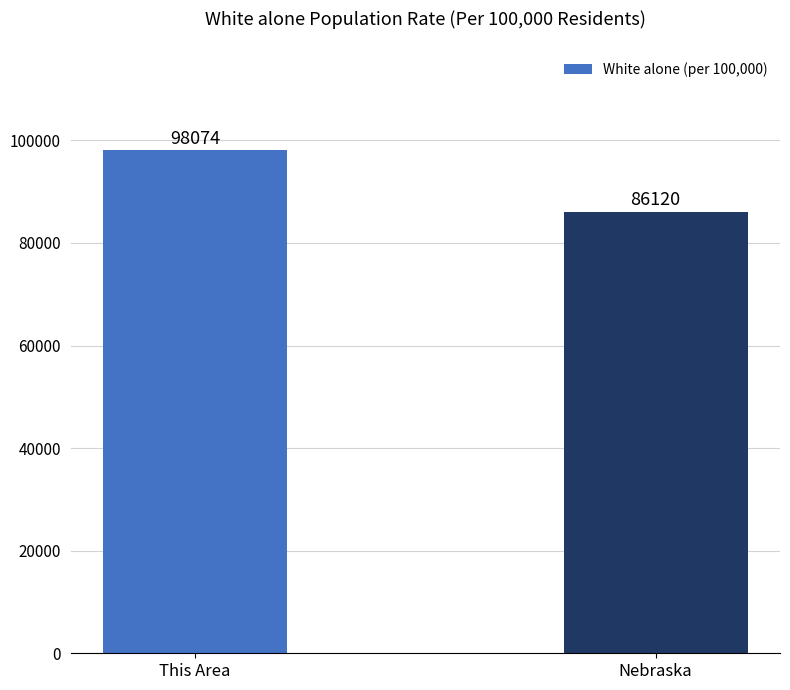

Does the chart contain stacked bars?

No